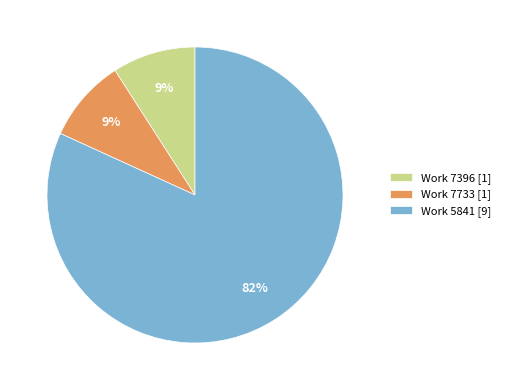

Combined, do Work 7396 [1] and Work 7733 [1] account for over 50%?

No